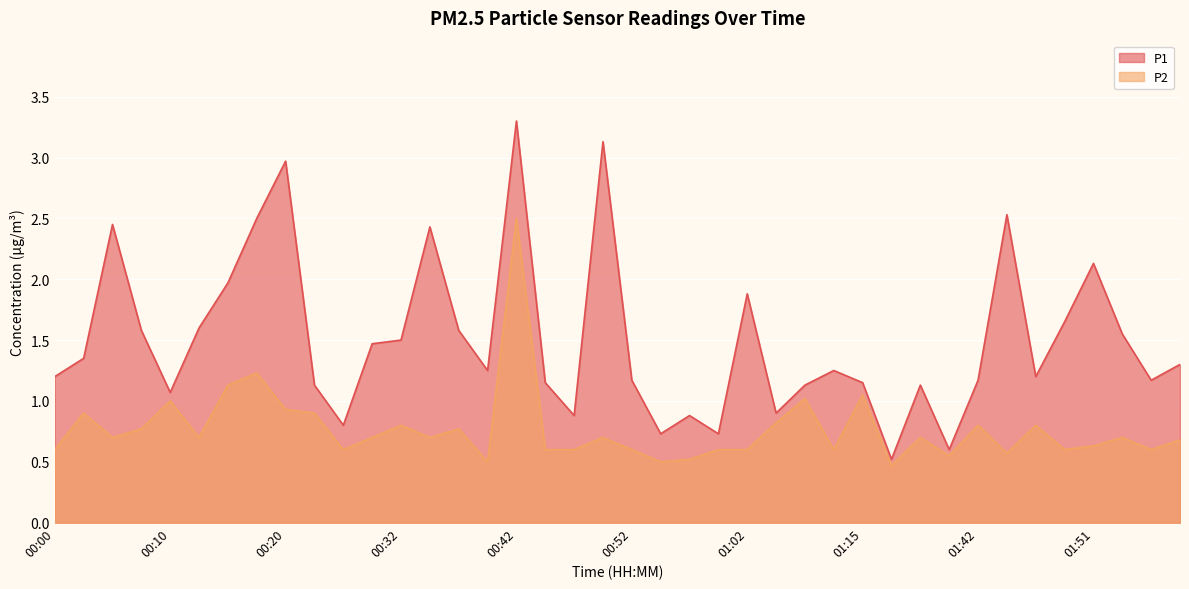

Reading left to right, what are all the values shown in this chart?

P1: 1.2	1.4	2.5	1.6	1.1	1.6	2.0	2.5	3.0	1.1	0.8	1.5	1.5	2.4	1.6	1.2	3.3	1.1	0.9	3.1	1.2	0.7	0.9	0.7	1.9	0.9	1.1	1.2	1.1	0.5	1.1	0.6	1.2	2.5	1.2	1.6	2.1	1.6	1.2	1.3
P2: 0.6	0.9	0.7	0.8	1.0	0.7	1.1	1.2	0.9	0.9	0.6	0.7	0.8	0.7	0.8	0.5	2.5	0.6	0.6	0.7	0.6	0.5	0.5	0.6	0.6	0.8	1.0	0.6	1.1	0.5	0.7	0.6	0.8	0.6	0.8	0.6	0.6	0.7	0.6	0.7